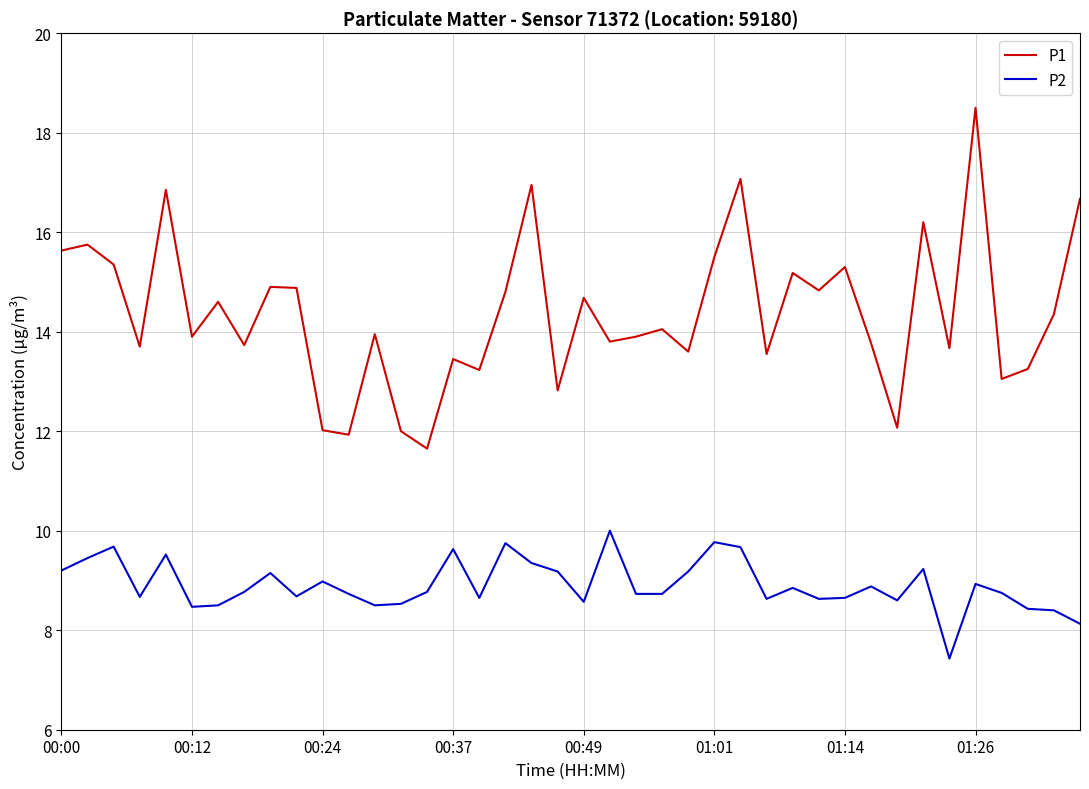

Rank the series by their average value, from highest to lowest.

P1, P2